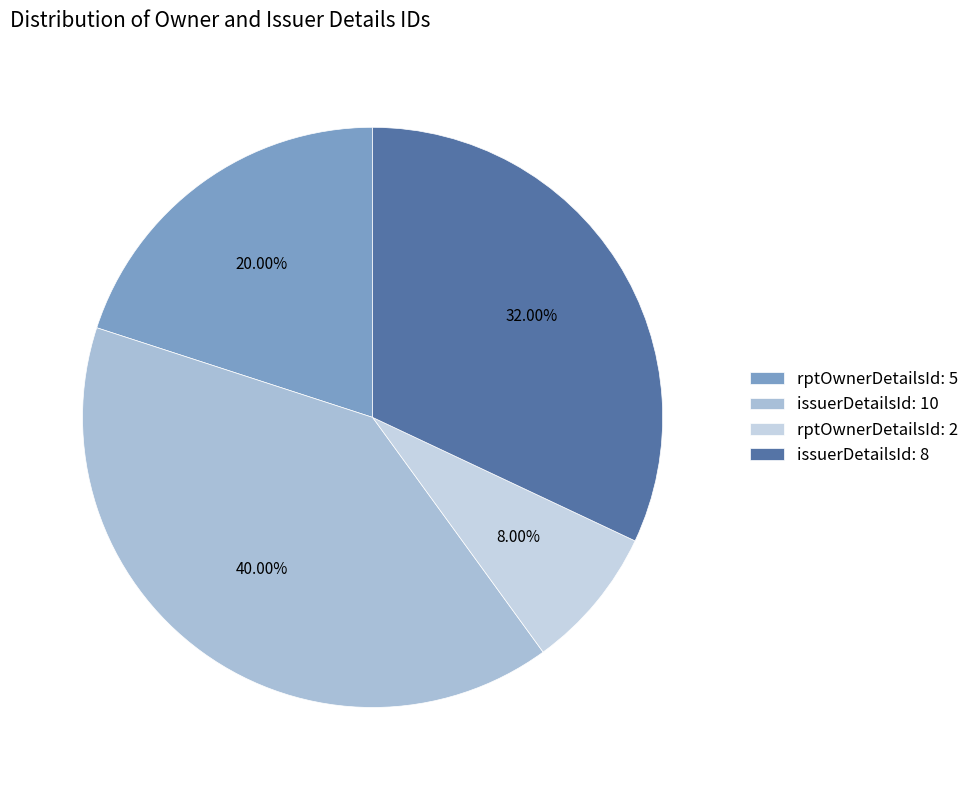

Is there a majority slice in this chart?

No